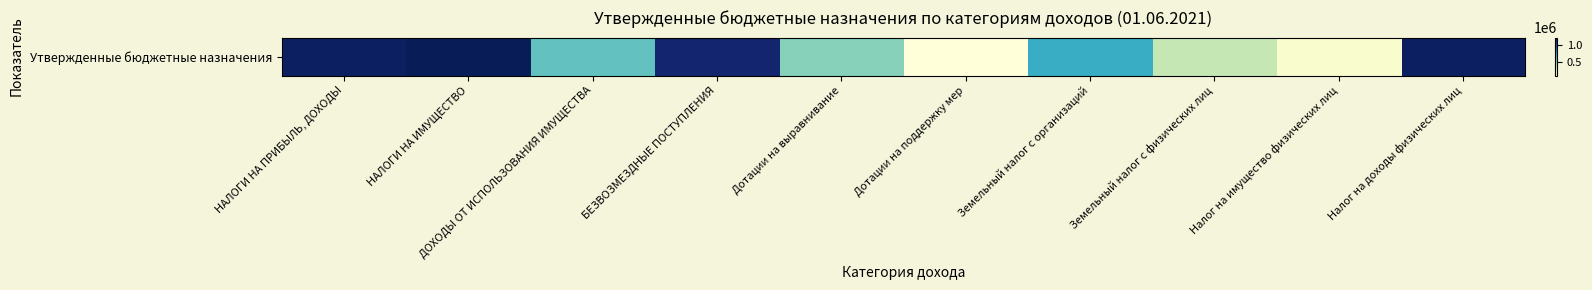

Between Налог на имущество физических лиц and Земельный налог с физических лиц, which is larger?

Земельный налог с физических лиц